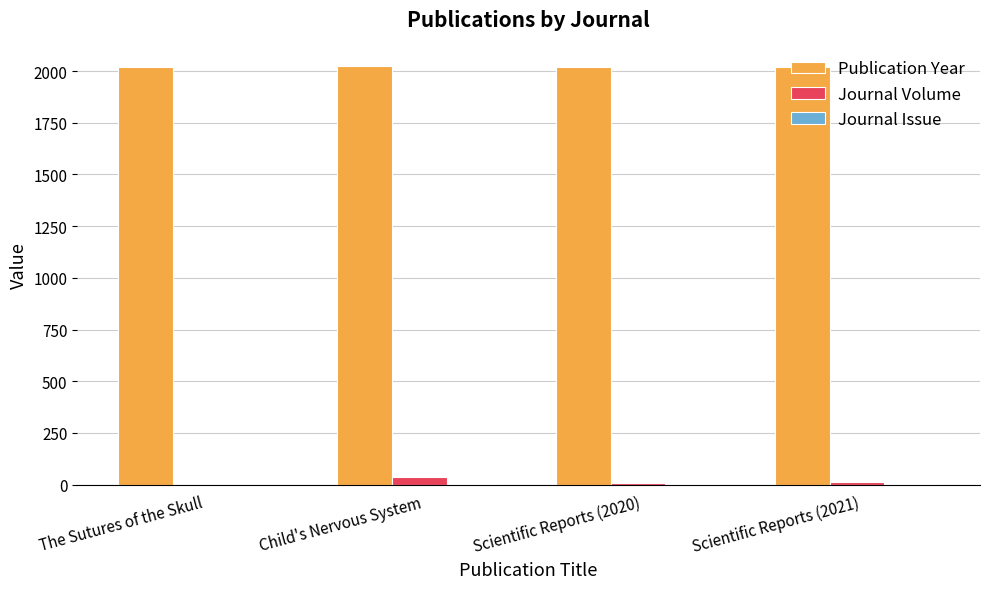

How many values in Journal Volume are above zero?

3